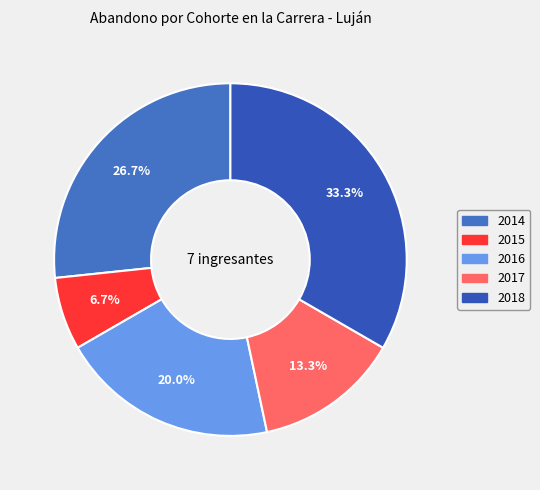

To the nearest percent, what portion does 2015 represent?

7%